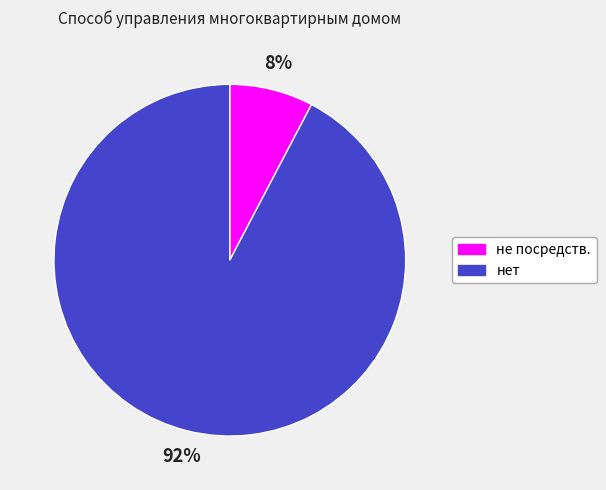

To the nearest percent, what is the combined percentage of не посредств. and нет?

100%